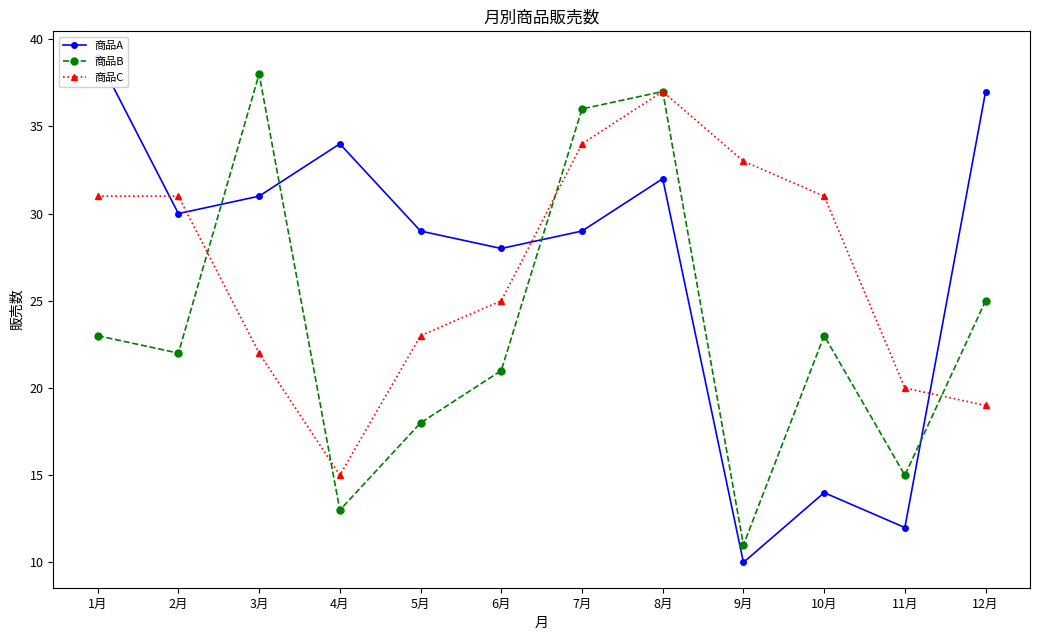

Is it true that 商品C equals 58 at 7月?

False